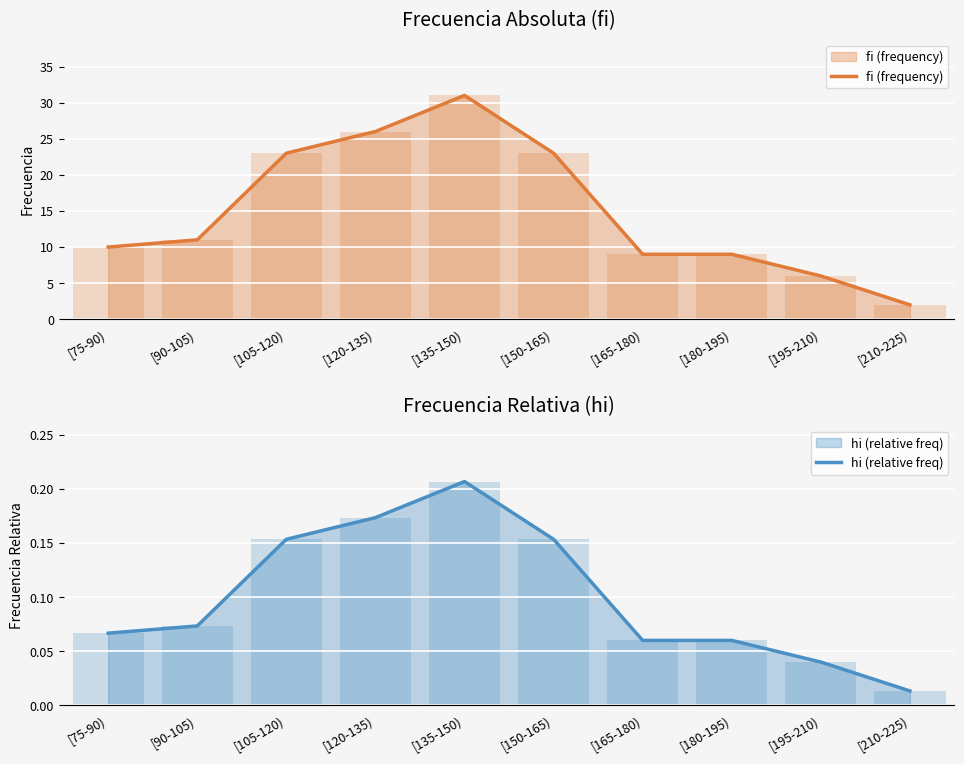

How many series are shown in this chart?

2